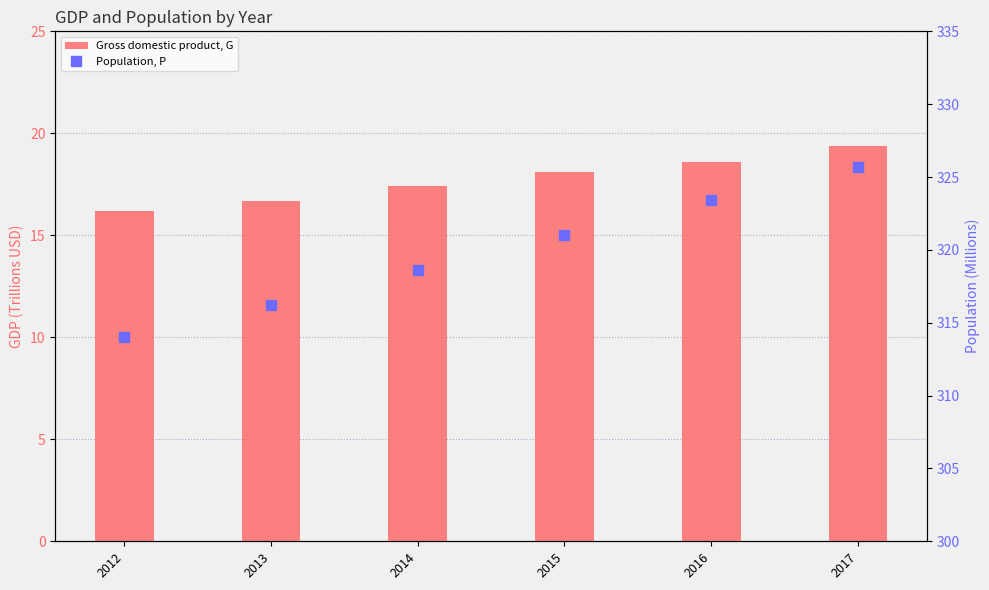

How many categories are shown in the chart?

6